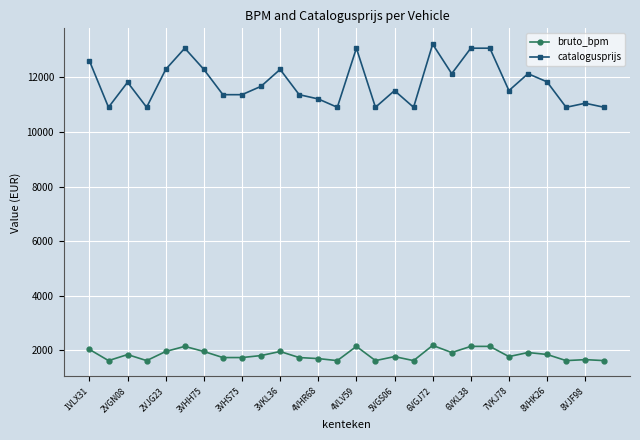

Which series has the largest total across all categories?

catalogusprijs